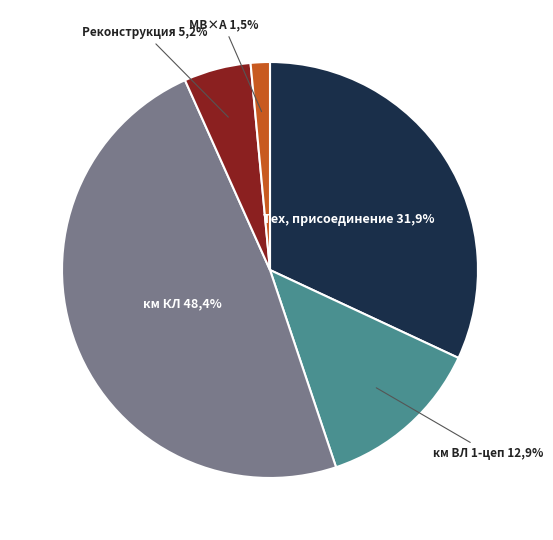

Rank the categories by value from lowest to highest.

МВ×А, Реконструкция, модернизация, км ВЛ 1-цеп, Технологическое присоединение, км КЛ